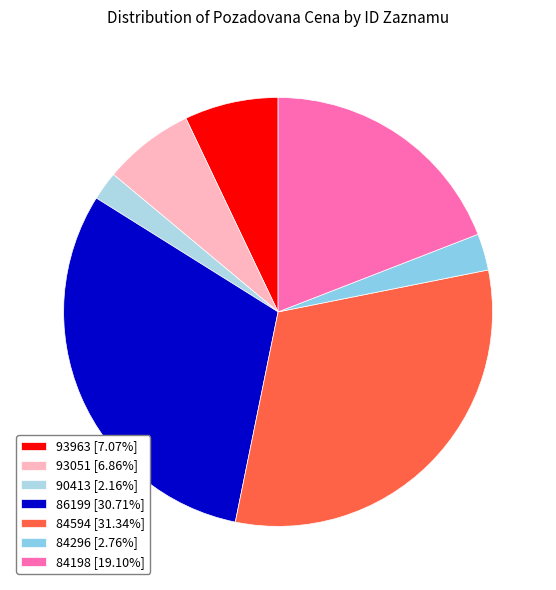

Is it true that 93051 is 1% of the pie?

False